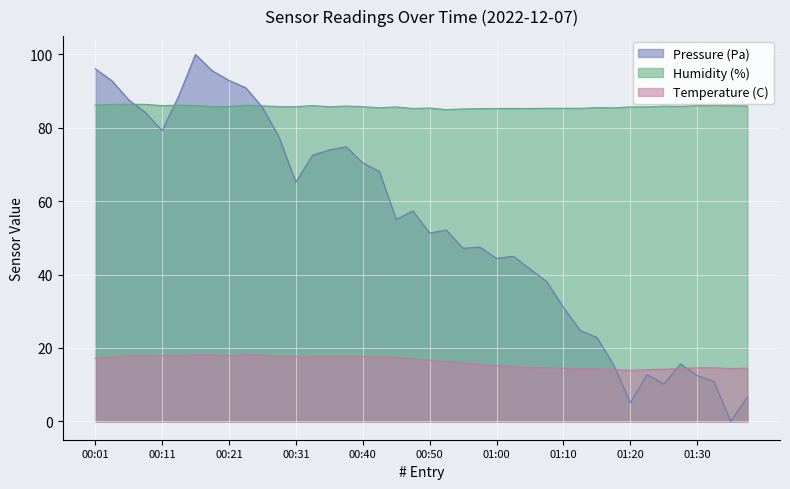

What are all the series names shown in the legend?

Pressure (Pa), Humidity (%), Temperature (C)